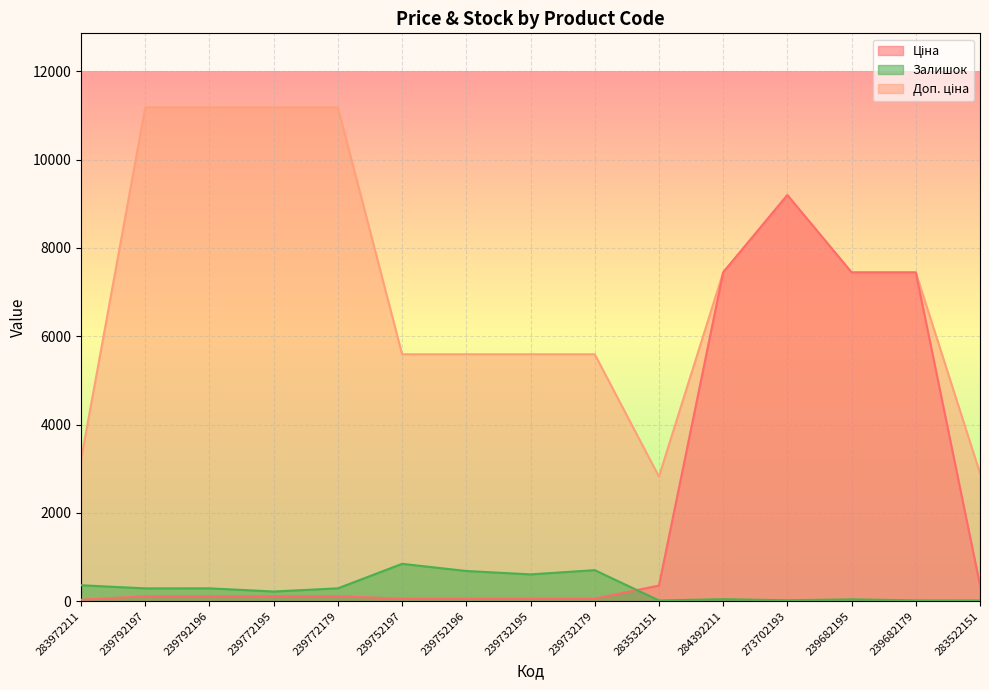

What value does the Доп. ціна series have at 239752197?

5591.0